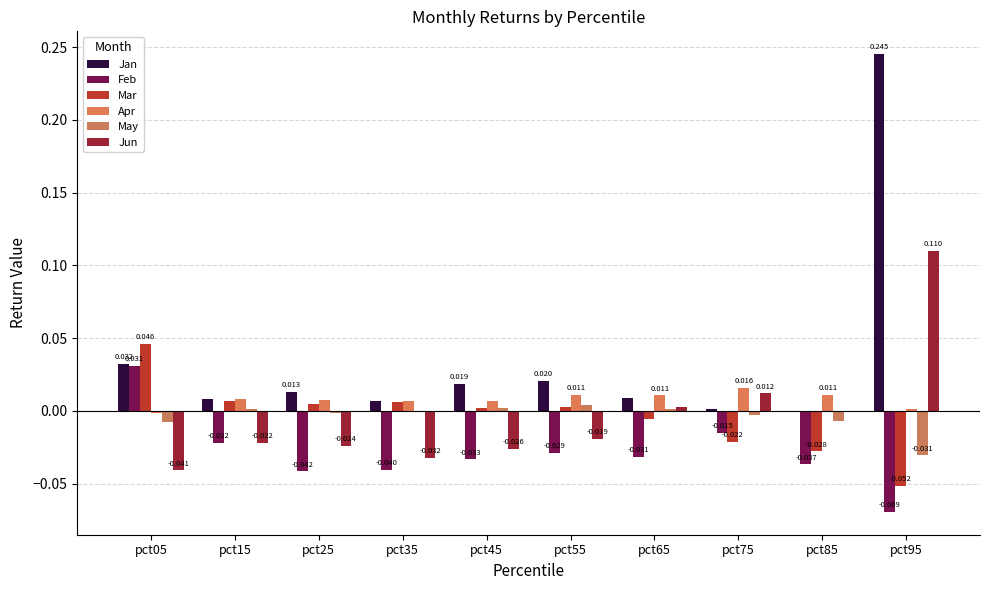

How many series are shown in this chart?

6